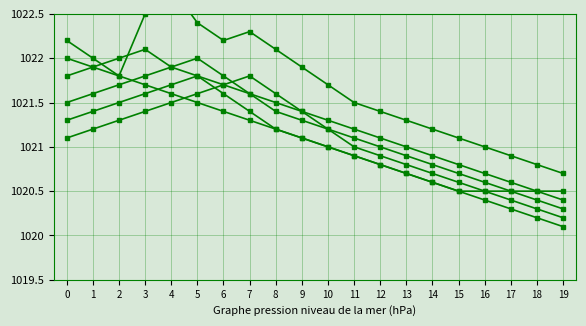

Is it true that col_33 equals 397.7 at 8?

False